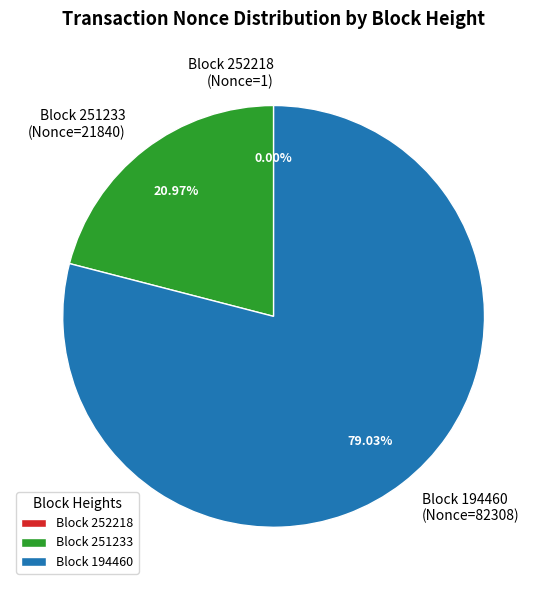

To the nearest percent, what is the difference between the largest and smallest slice percentages?

79%